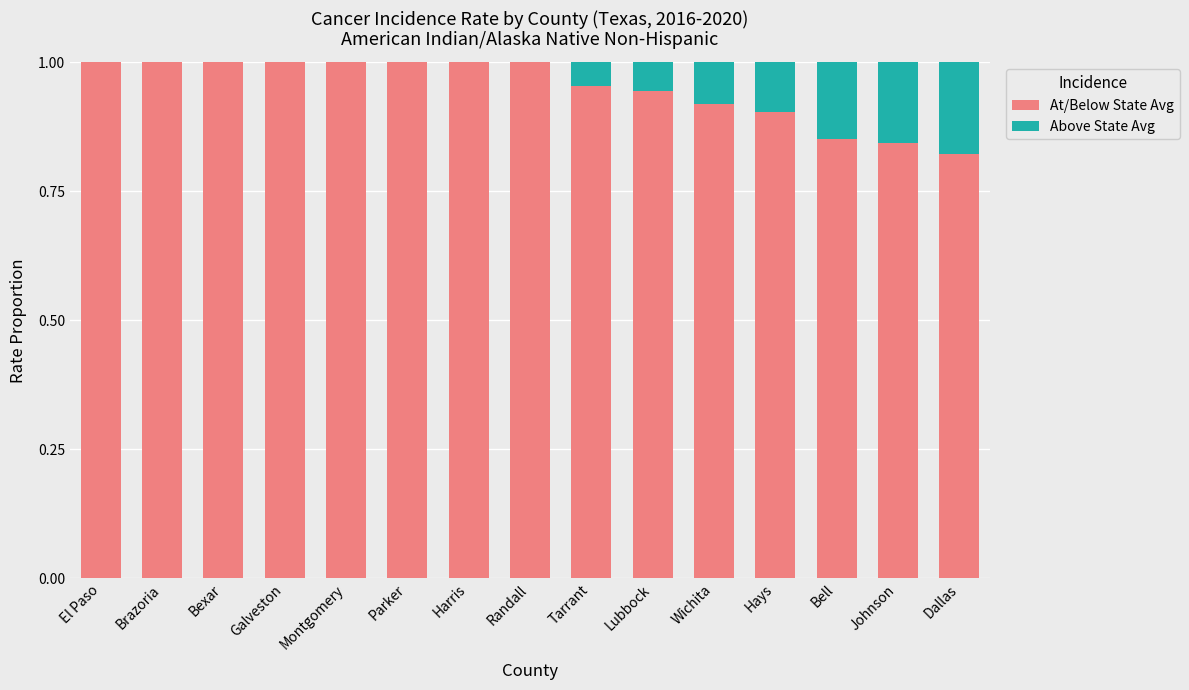

Count the number of categories in the chart.

15